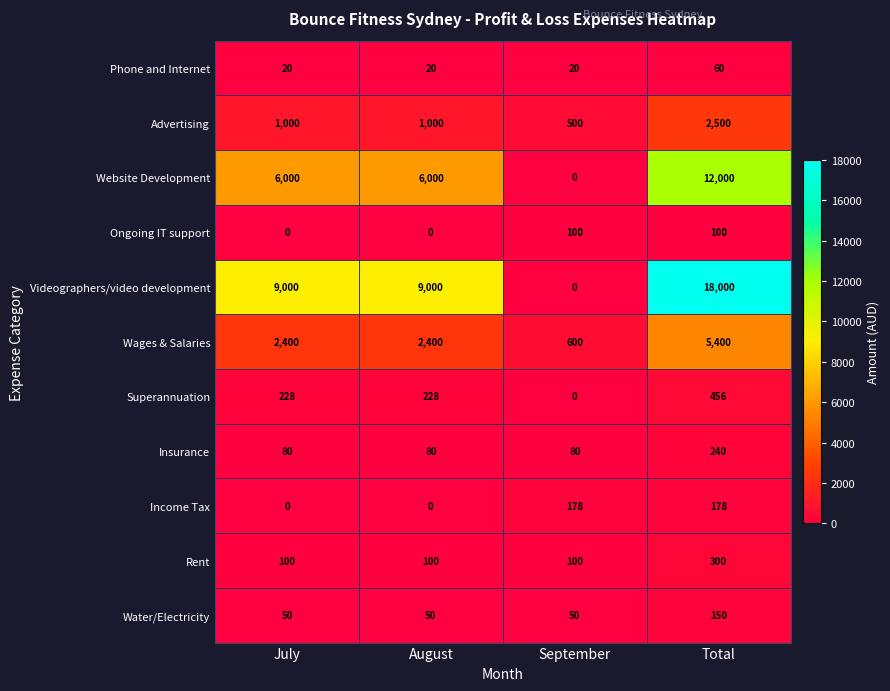

Rank the series by their maximum value, from lowest to highest.

Phone and Internet, Ongoing IT support, Water/Electricity, Income Tax, Insurance, Rent, Superannuation, Advertising, Wages & Salaries, Website Development, Videographers/video development